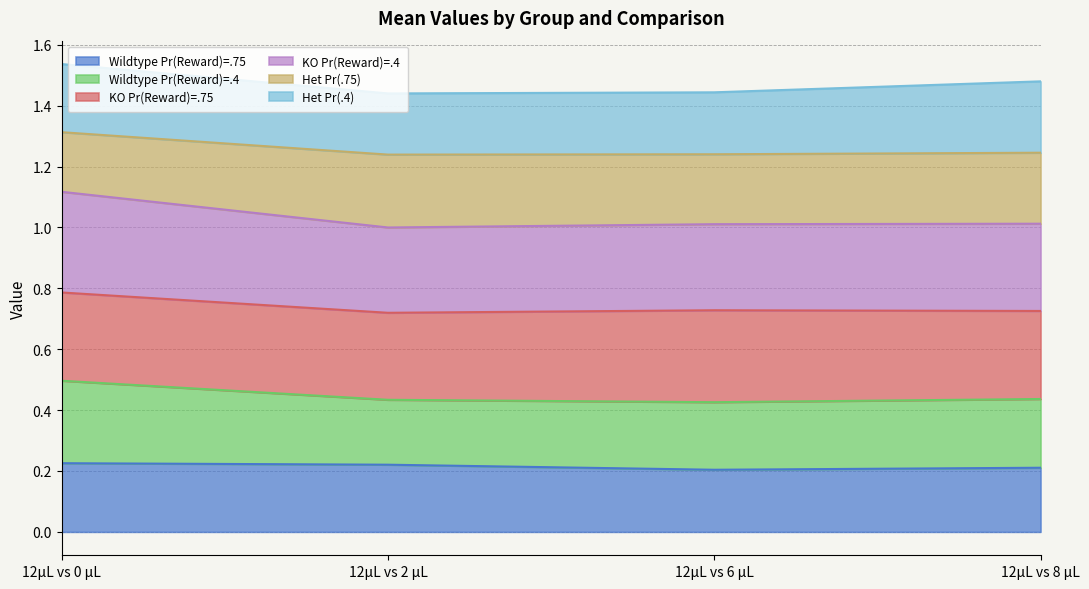

At which label does Wildtype Pr(Reward)=.75 reach its minimum?

12μL vs 6 μL